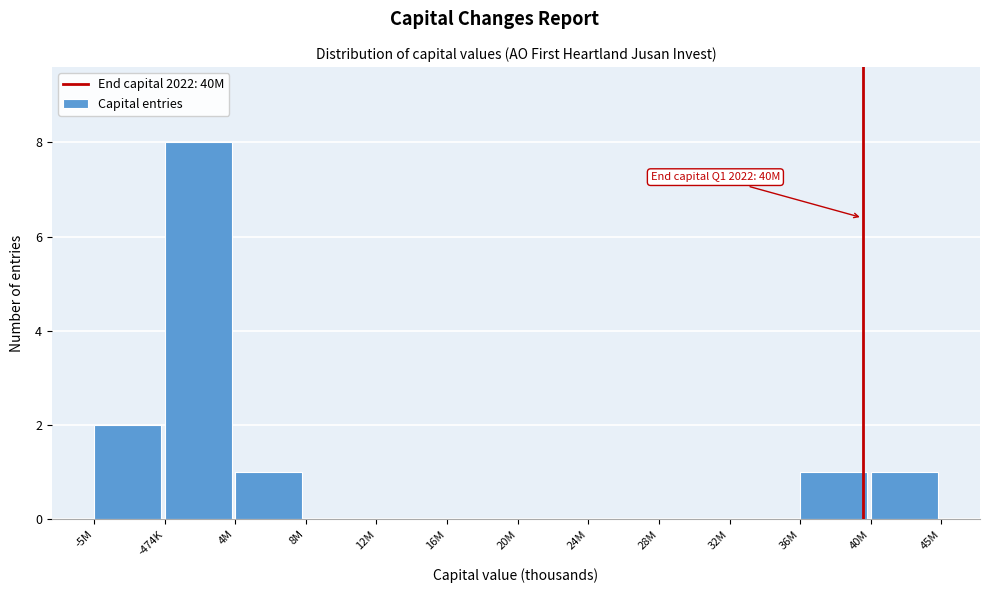

Reading right to left, what are all the values shown in this chart?

40M=1	36M=1	32M=0	28M=0	24M=0	20M=0	16M=0	12M=0	8M=0	4M=1	-474K=8	-5M=2